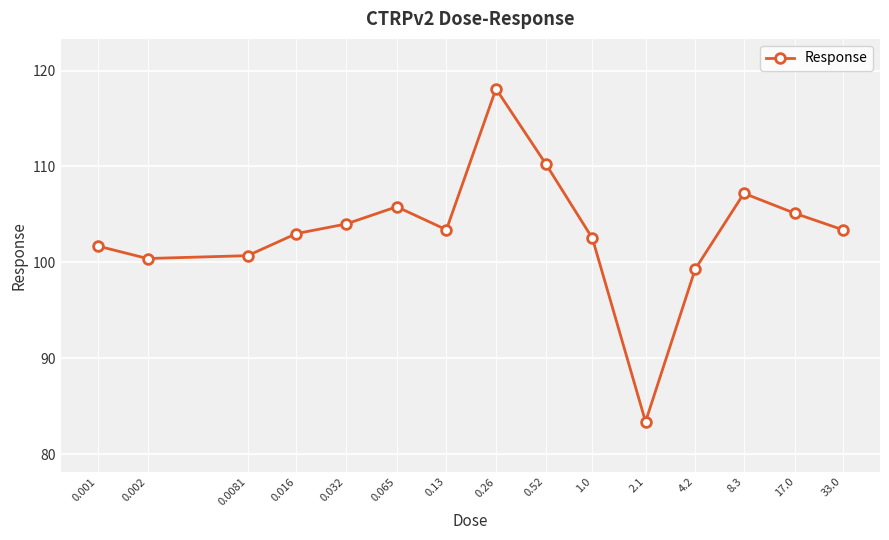

How many interior local peaks (higher than both neighbors) does the data have?

3